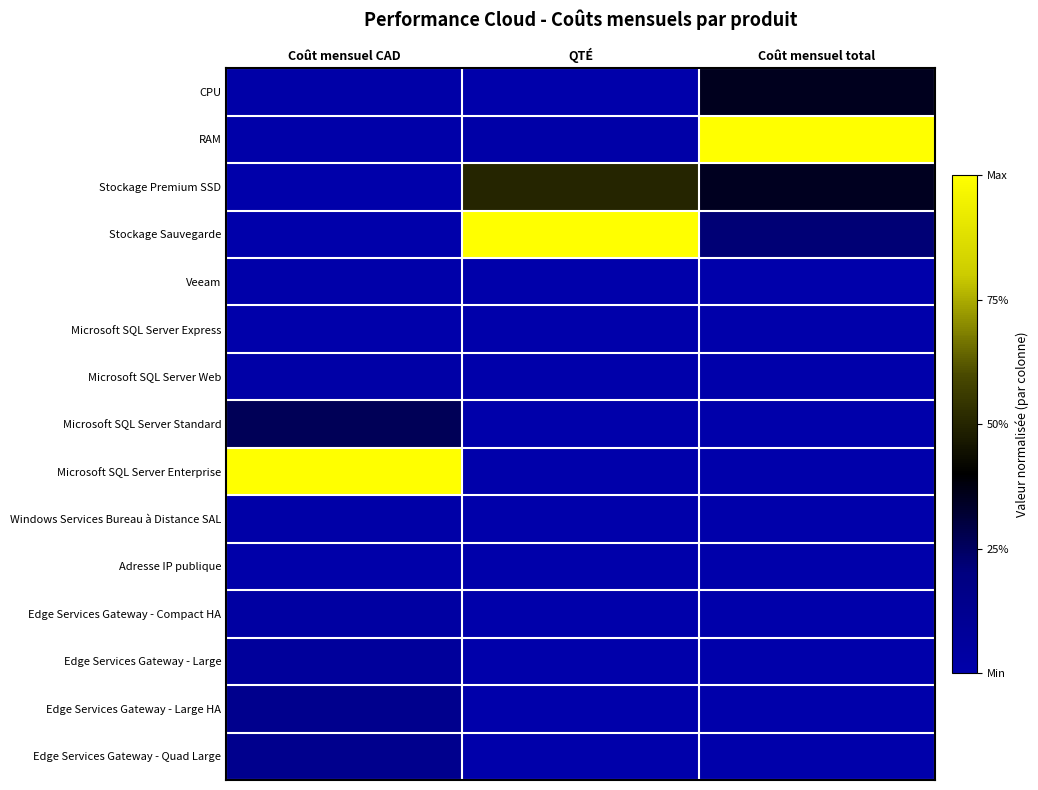

At which category is the sum across all series the highest?

Coût mensuel total